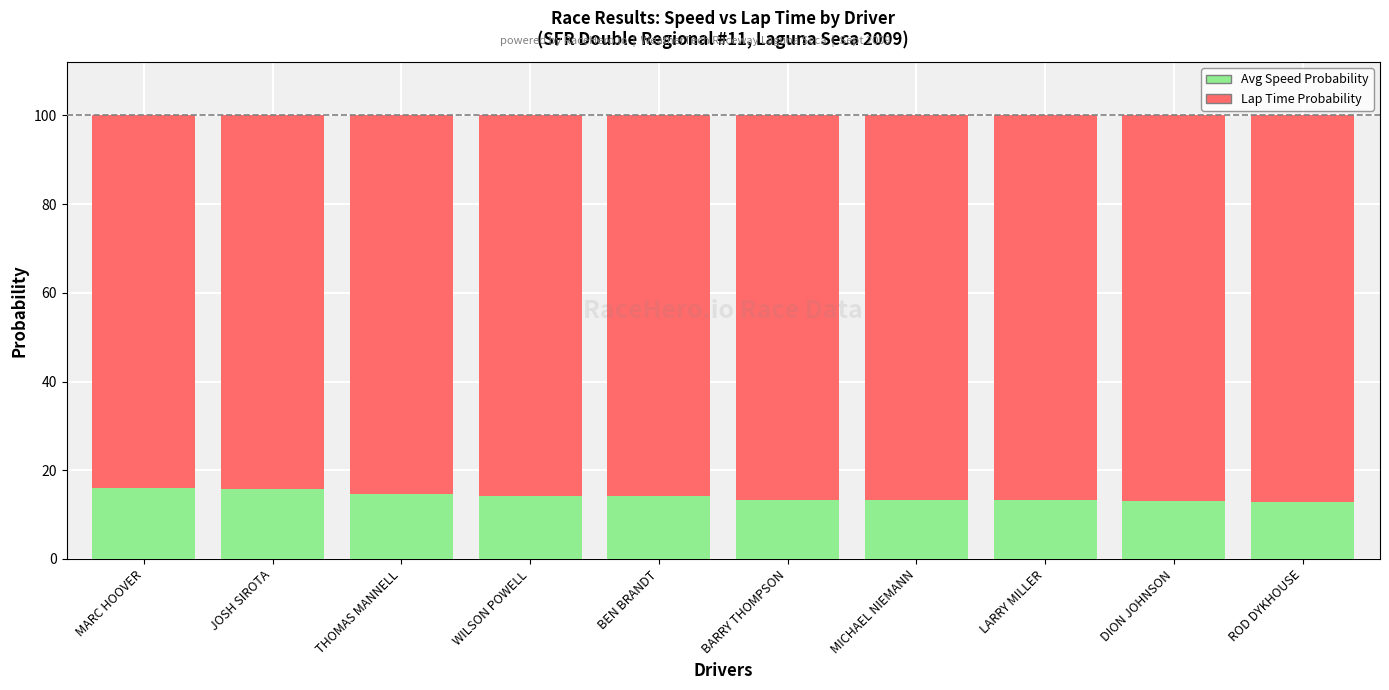

What is the total value across all series at THOMAS MANNELL?

100.0